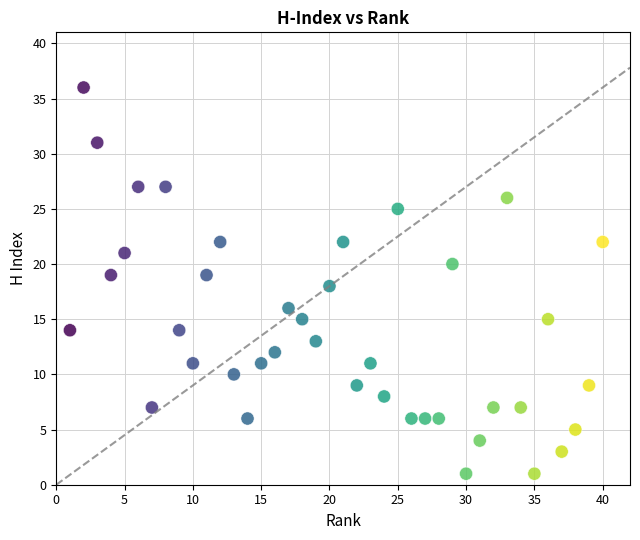

What is the range of Y values (max minus min)?

35